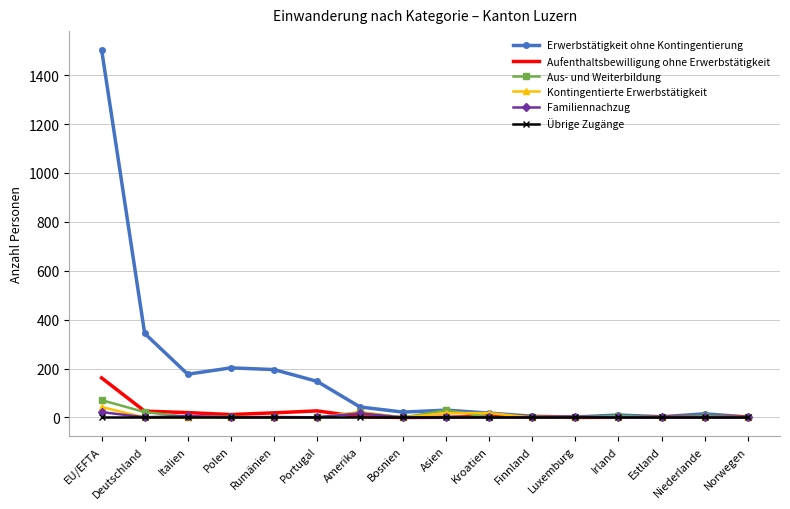

Which series has the largest total across all categories?

Erwerbstätigkeit ohne Kontingentierung